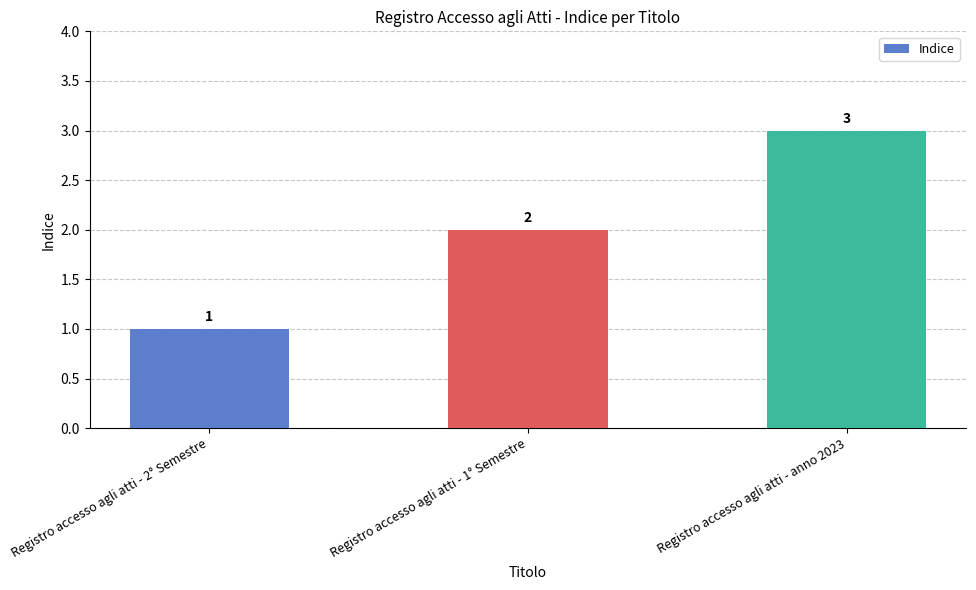

Are the bars grouped side by side (vs. stacked)?

No